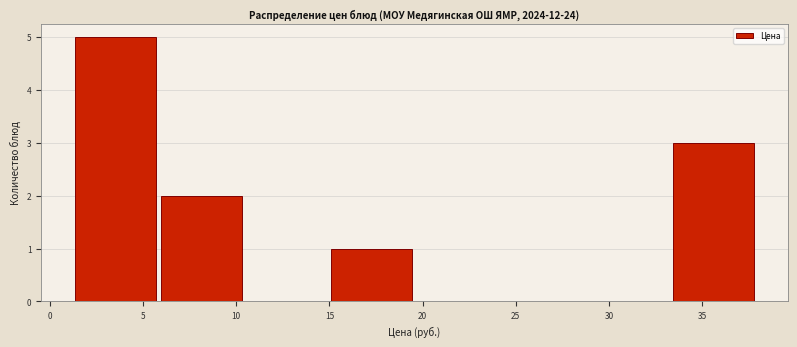

Which range on the x-axis has the tallest bar?

1.5 to 6.0